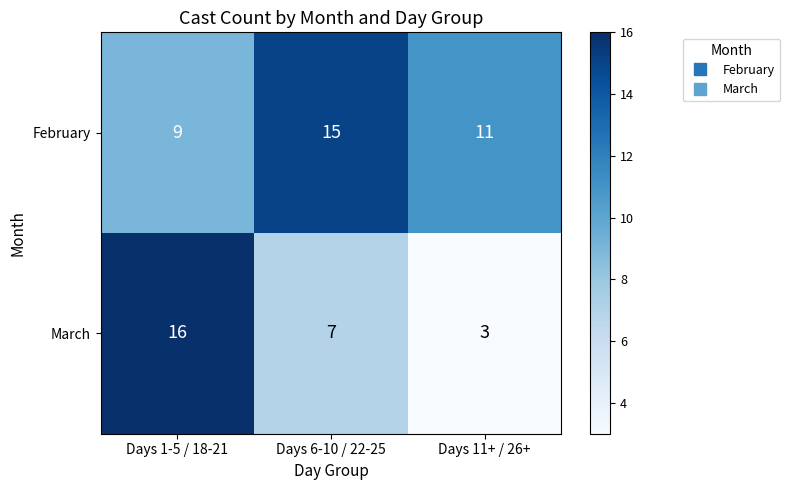

Reading left to right, what are all the values shown in this chart?

February: Days 1-5 / 18-21=9	Days 6-10 / 22-25=15	Days 11+ / 26+=11
March: Days 1-5 / 18-21=16	Days 6-10 / 22-25=7	Days 11+ / 26+=3